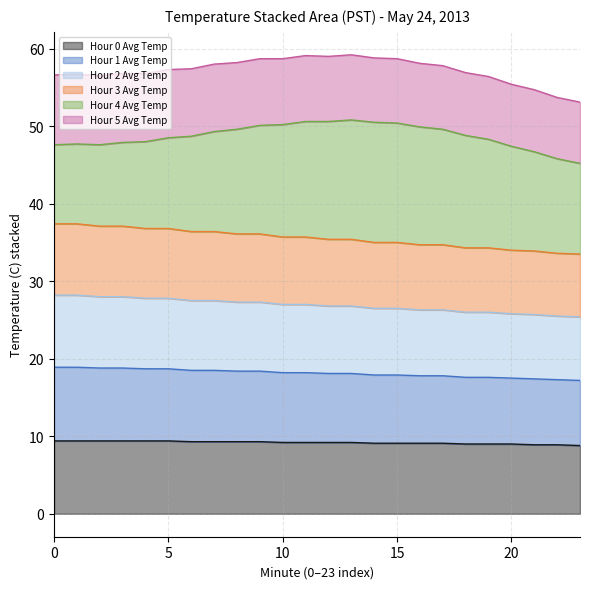

True or false: Hour 1 Avg Temp has more than 0 interior local peaks.

False